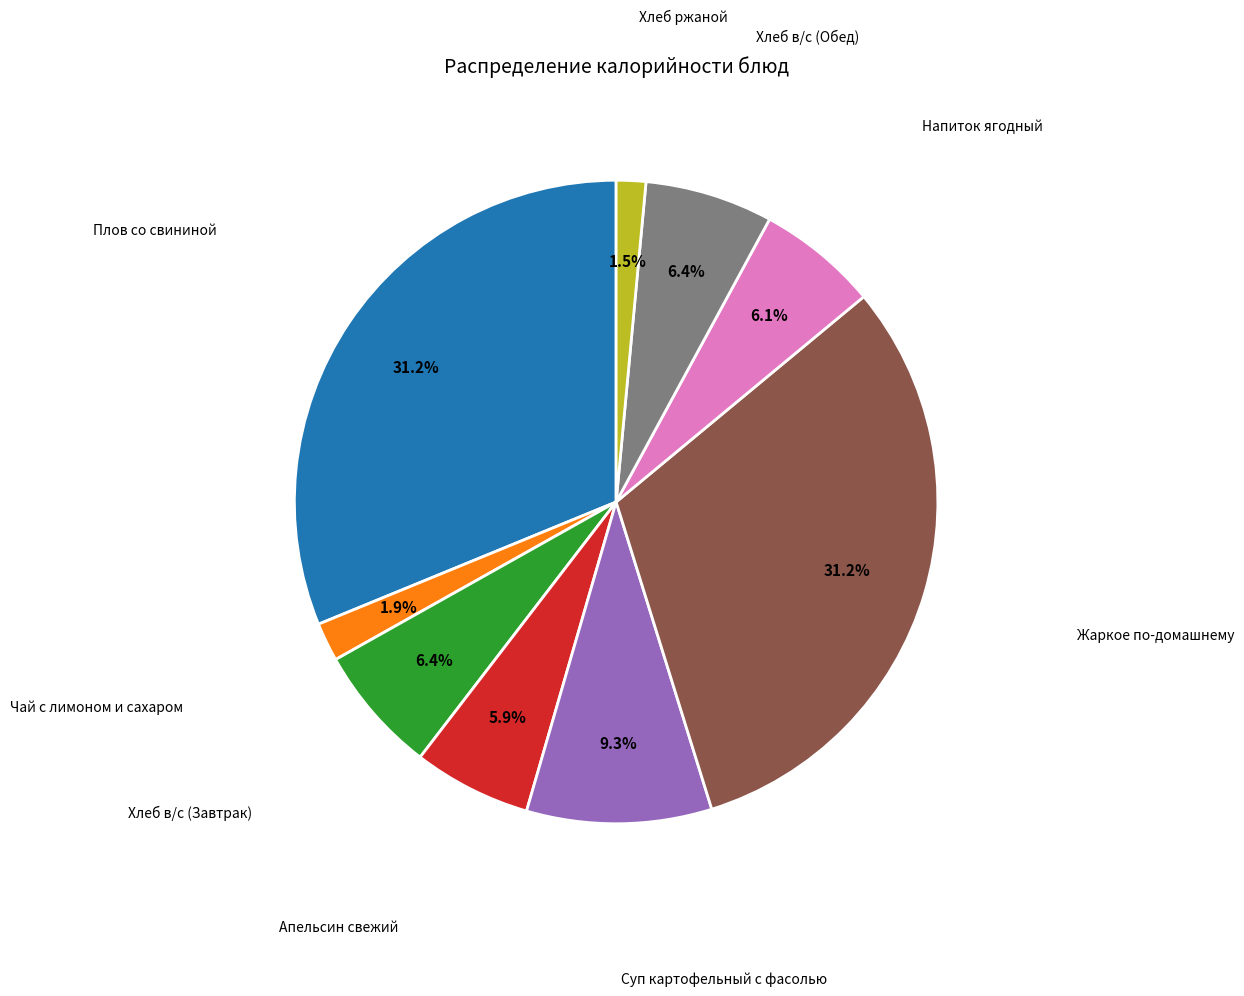

How many segments does this pie chart have?

9